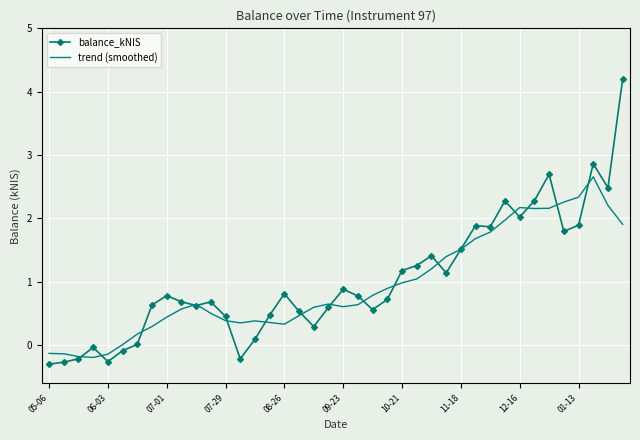

What is the minimum value shown in the chart?

-0.3